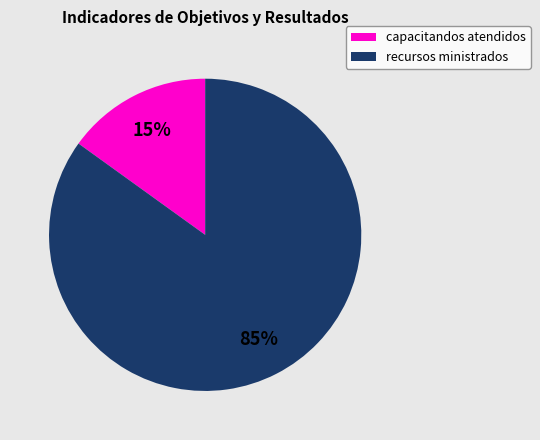

Does any single category account for the majority?

Yes